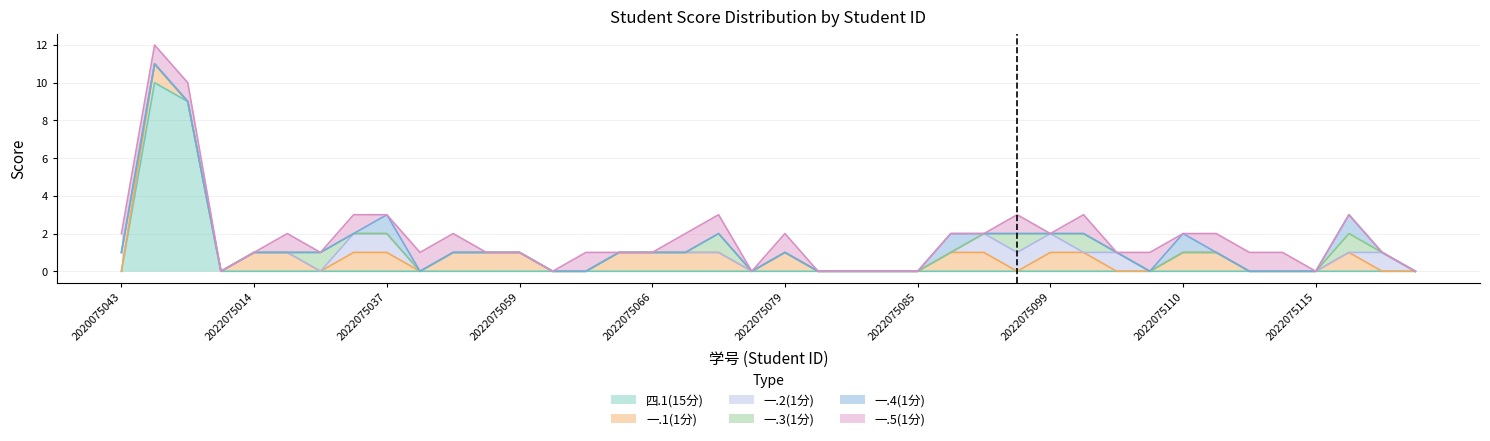

At which category does 一.5(1分) reach its first local valley?

2022075028